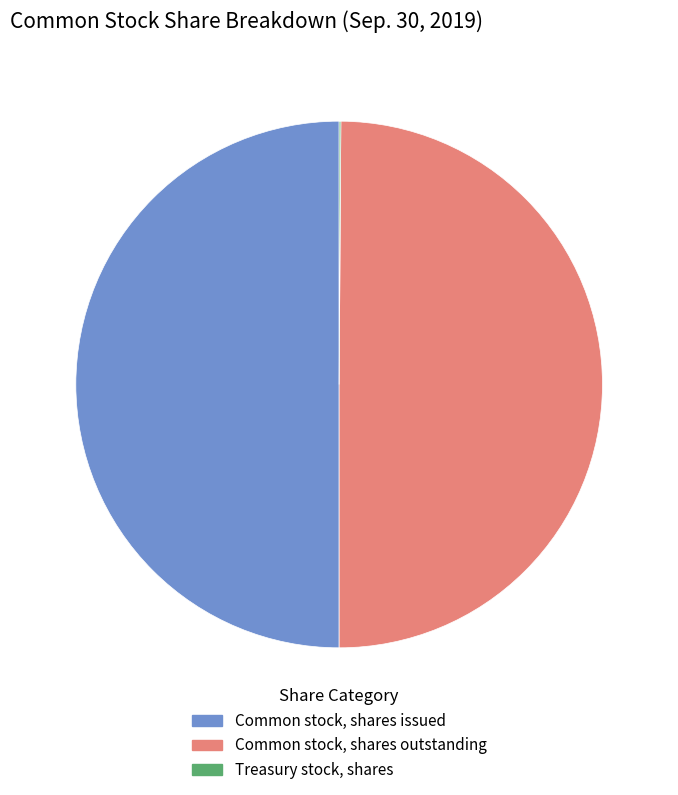

Combined, do Common stock, shares outstanding and Common stock, shares issued account for over 50%?

Yes